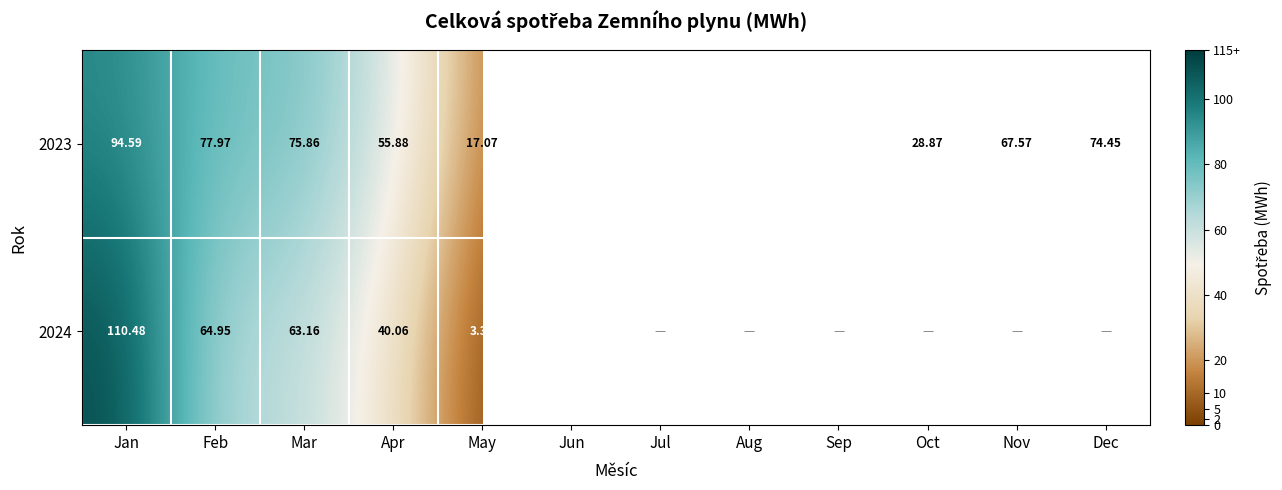

List the labels in order of 2023 value, largest first.

Jan, Feb, Mar, Dec, Nov, Apr, Oct, May, Jun, Aug, Sep, Jul